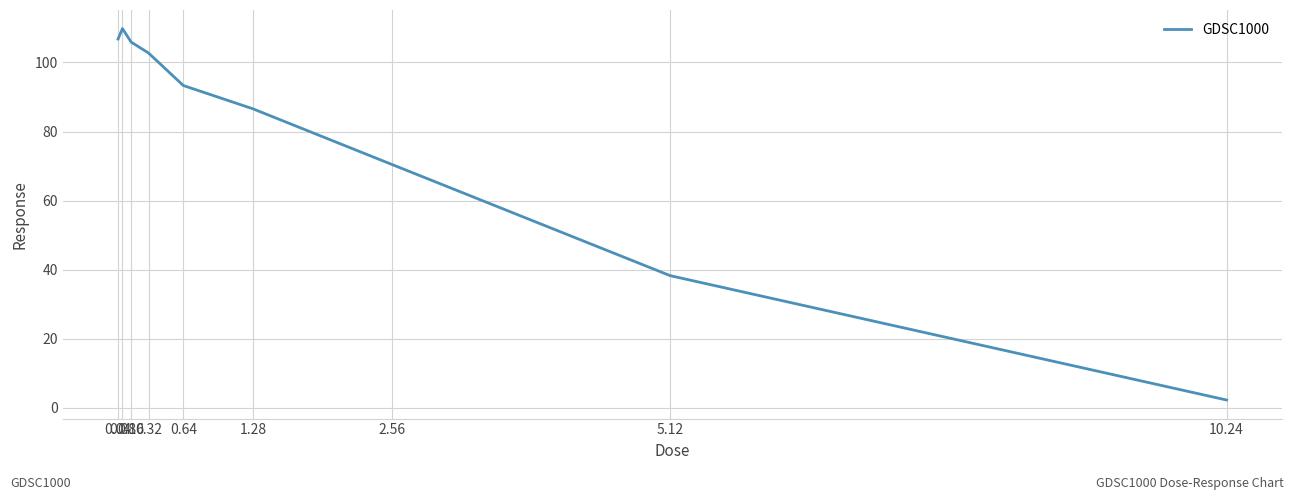

What is the maximum value shown in the chart?

109.8